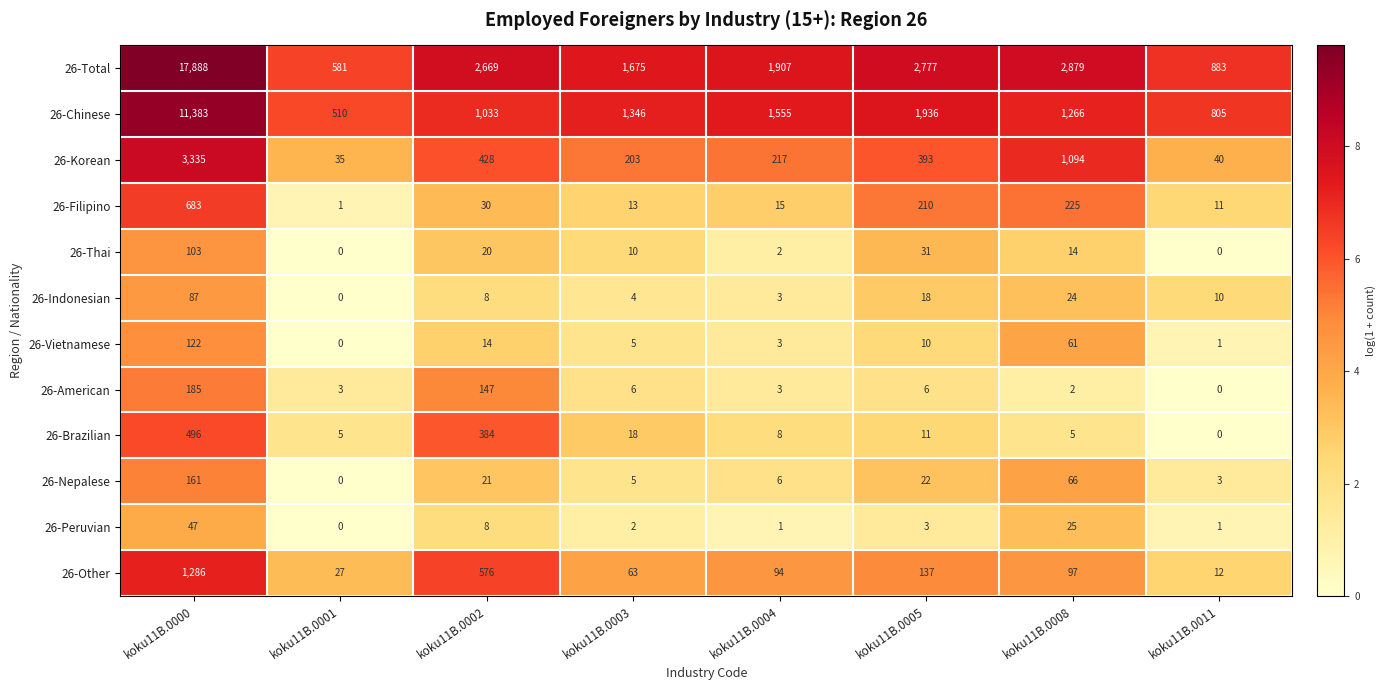

True or false: 26-Nepalese has a value of 0 at koku11B.0001.

True